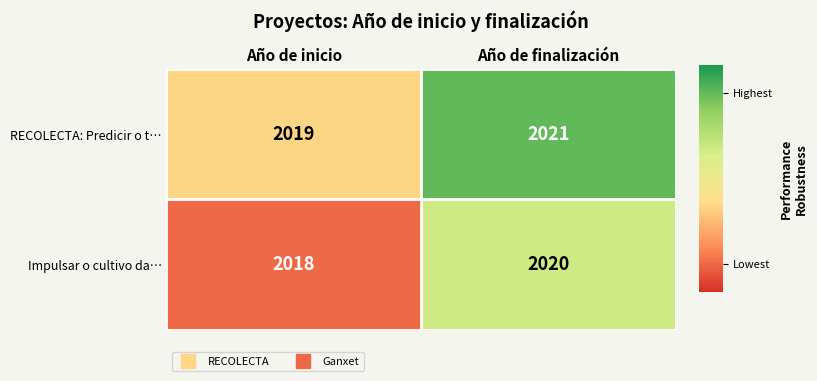

Rank the series by their average value, from lowest to highest.

Impulsar o cultivo da…, RECOLECTA: Predicir o t…